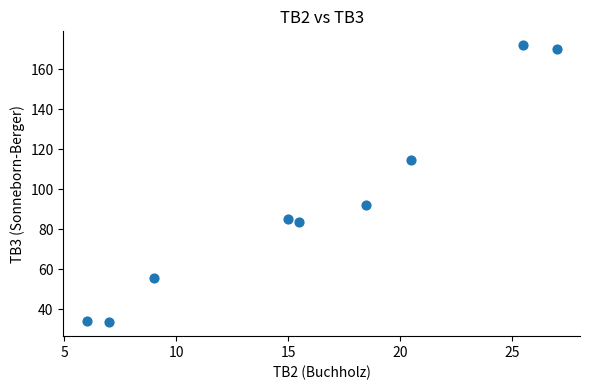

What is the range of X values (max minus min)?

21.0